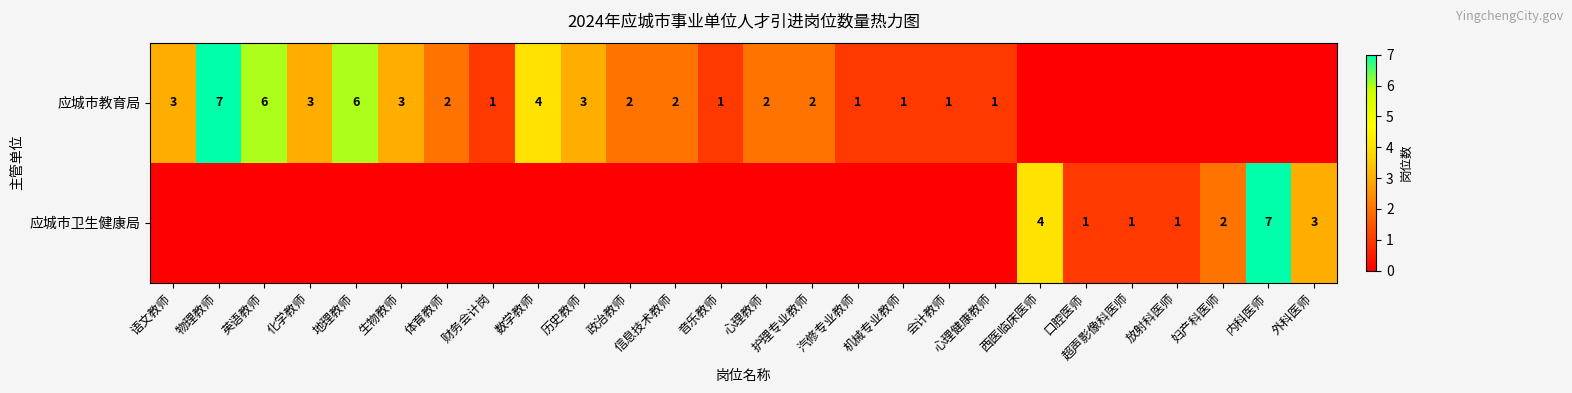

The value of 应城市教育局 at 地理教师 is 6. True or false?

True